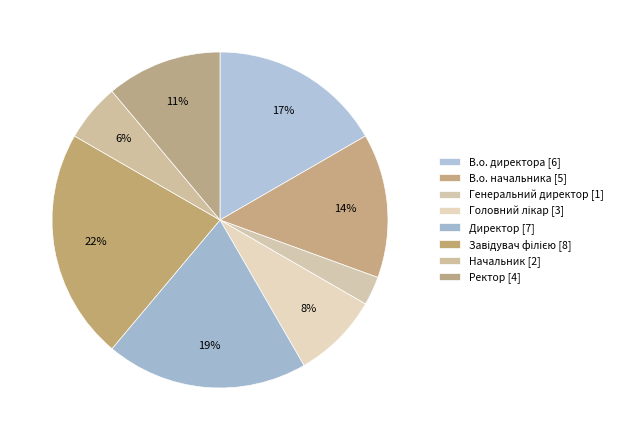

Is it true that Начальник is 1% of the pie?

False